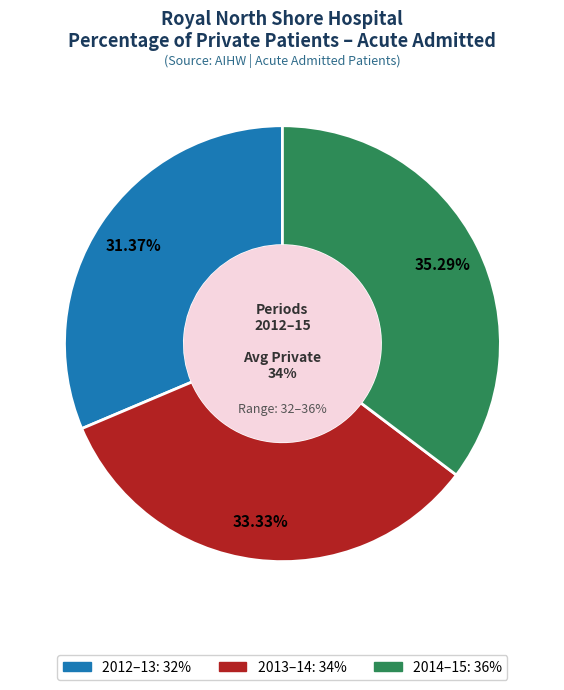

Rank the categories by value from lowest to highest.

2012–13, 2013–14, 2014–15